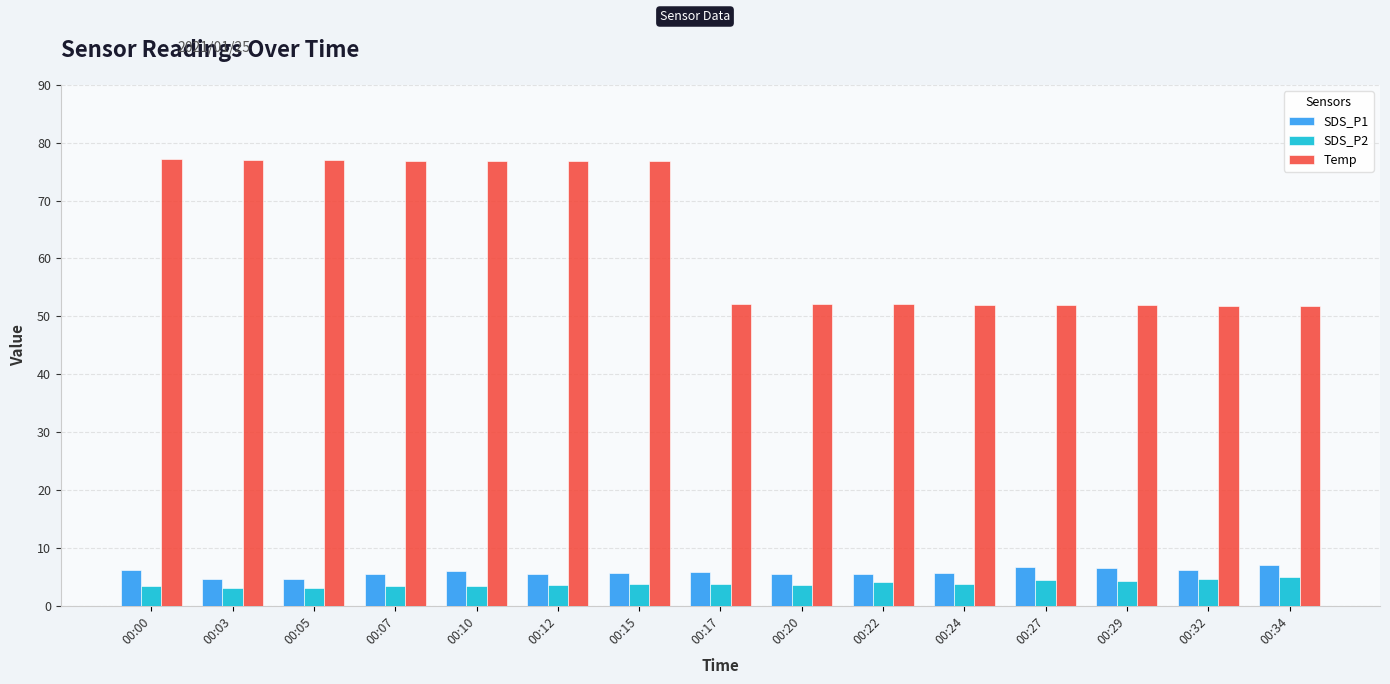

What is the difference between the maximum and minimum values in the Temp series?

25.4